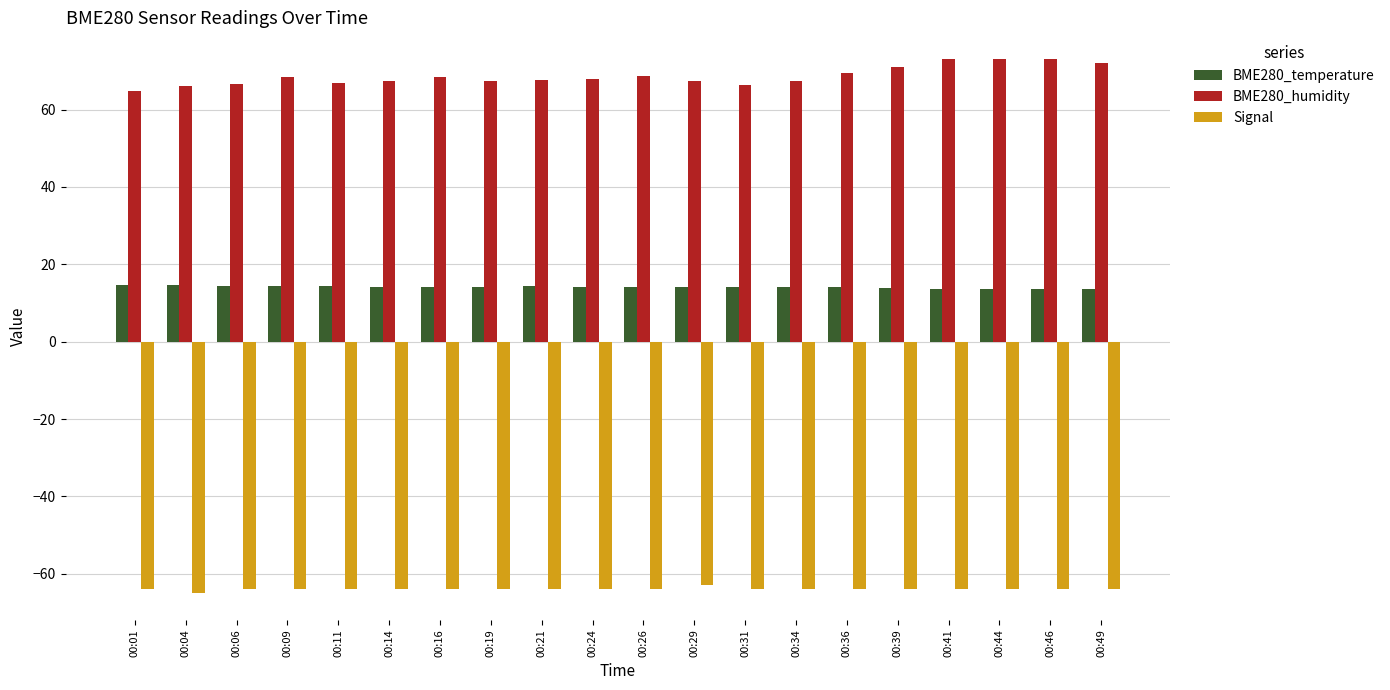

Does the chart contain stacked bars?

No